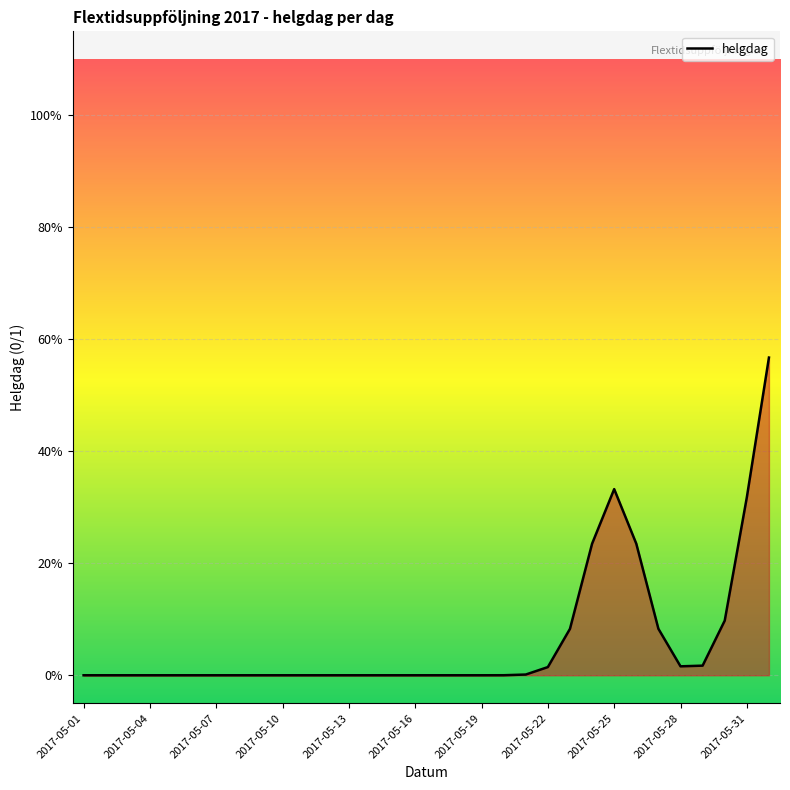

Does the chart display data point markers on the line(s)?

No